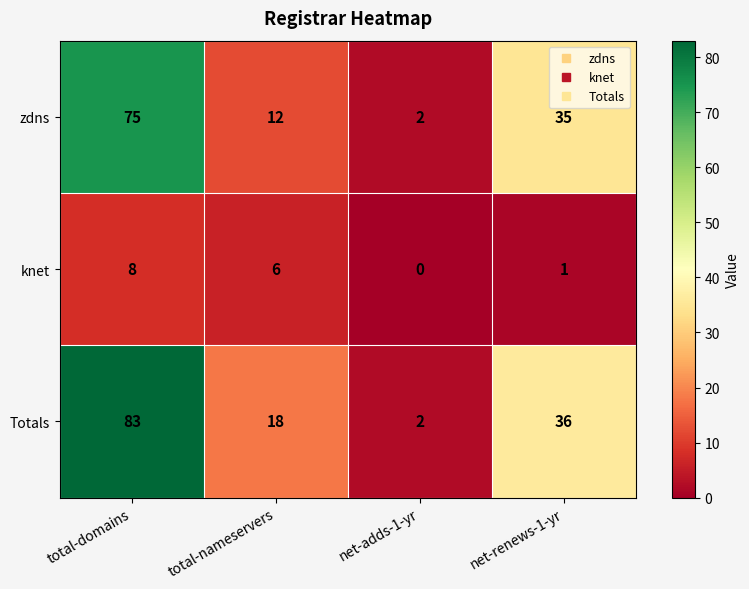

At which category does the chart reach its minimum across all series?

net-adds-1-yr